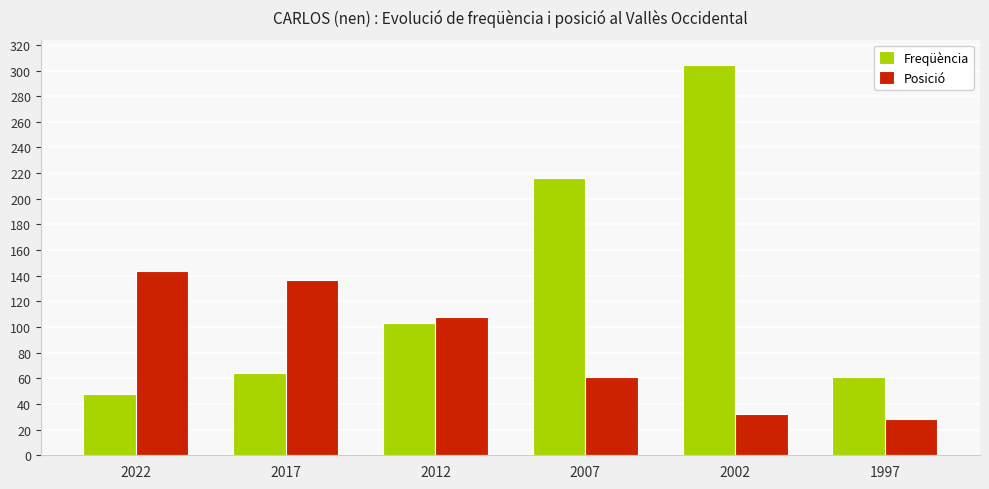

Is it true that Freqüència equals 86 at 2017?

False